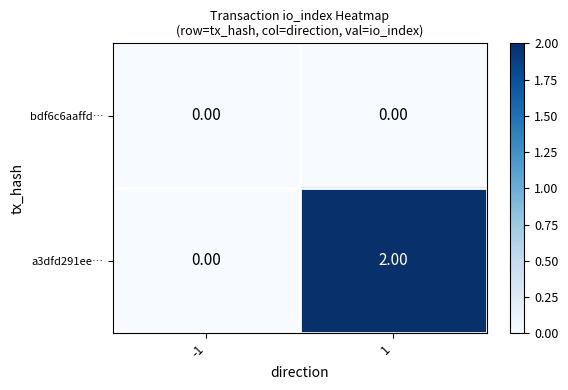

Between -1 and 1, which series saw the biggest shift?

a3dfd291ee…